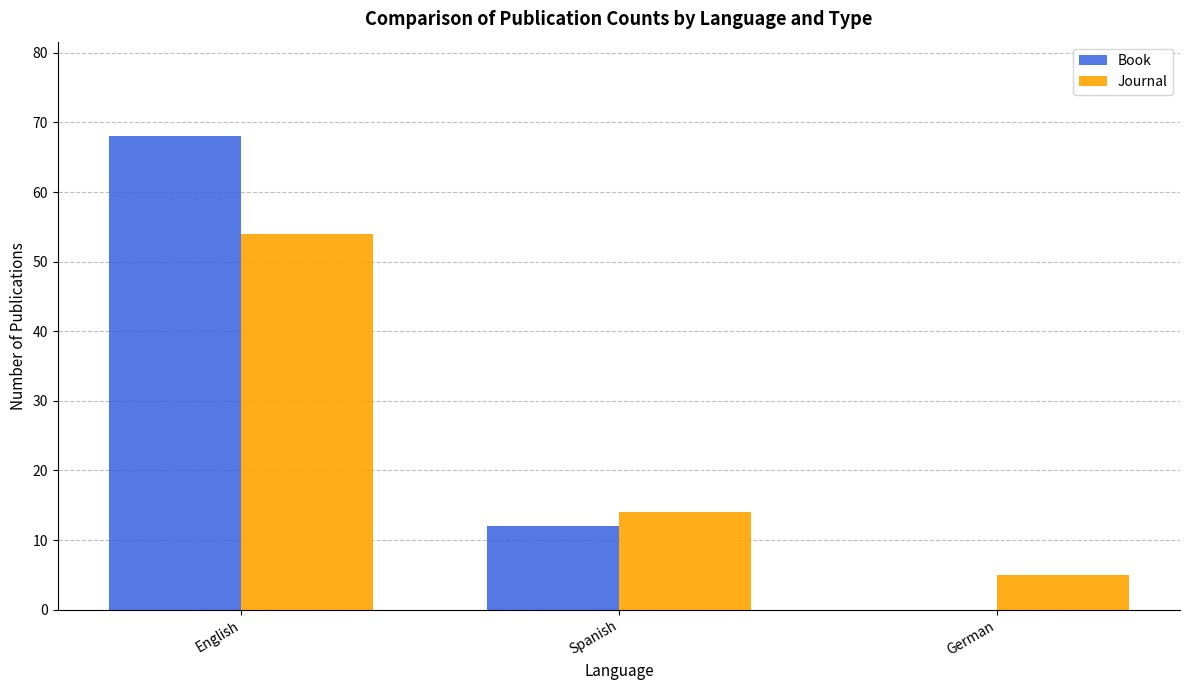

At which category is the sum across all series the highest?

English